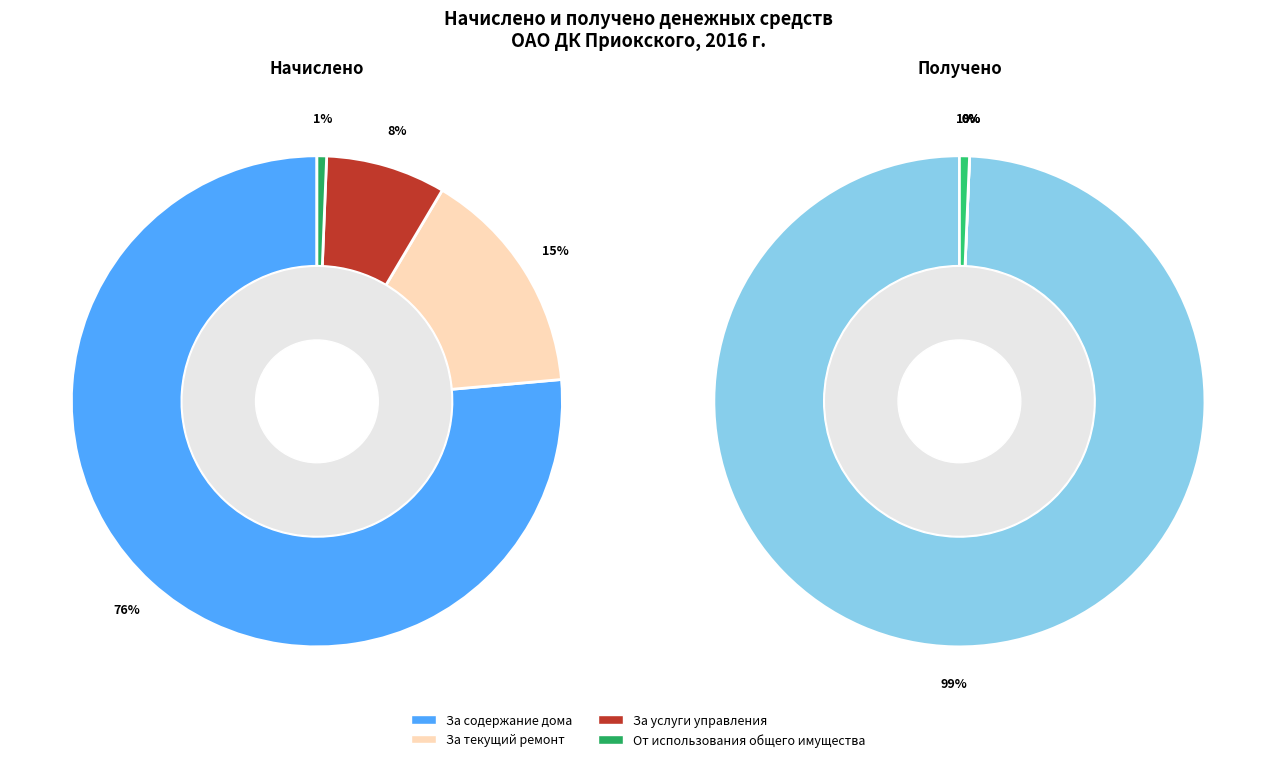

To the nearest percent, what portion does За содержание дома represent?

76%